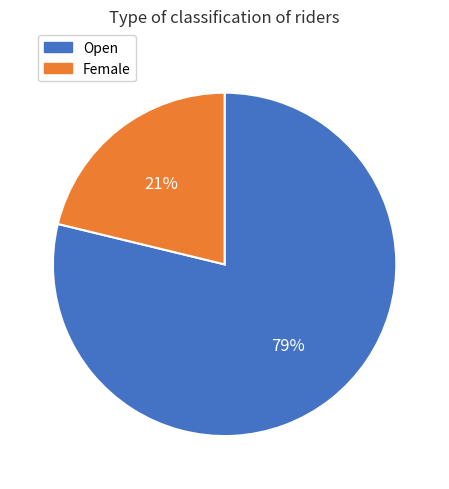

To the nearest percent, what portion does Open represent?

79%